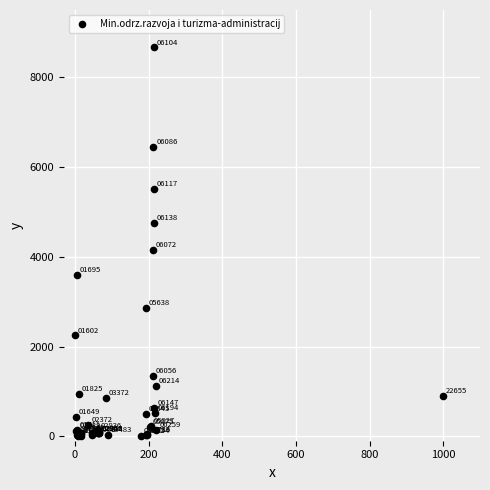

What Y value in the scatter plot is closest to 4339?

4156.9